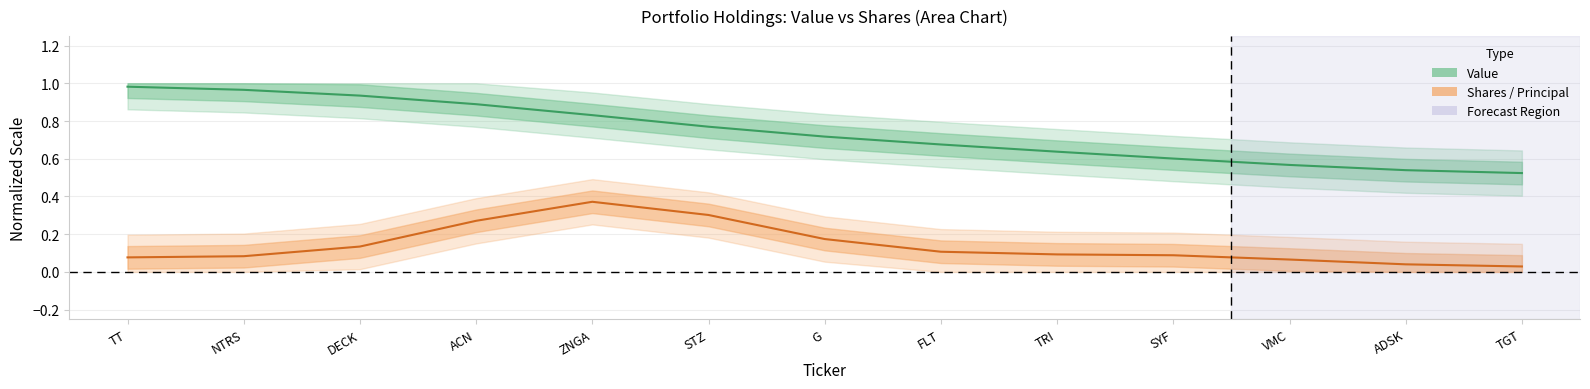

What is the value of the 5th point from the left?

0.8